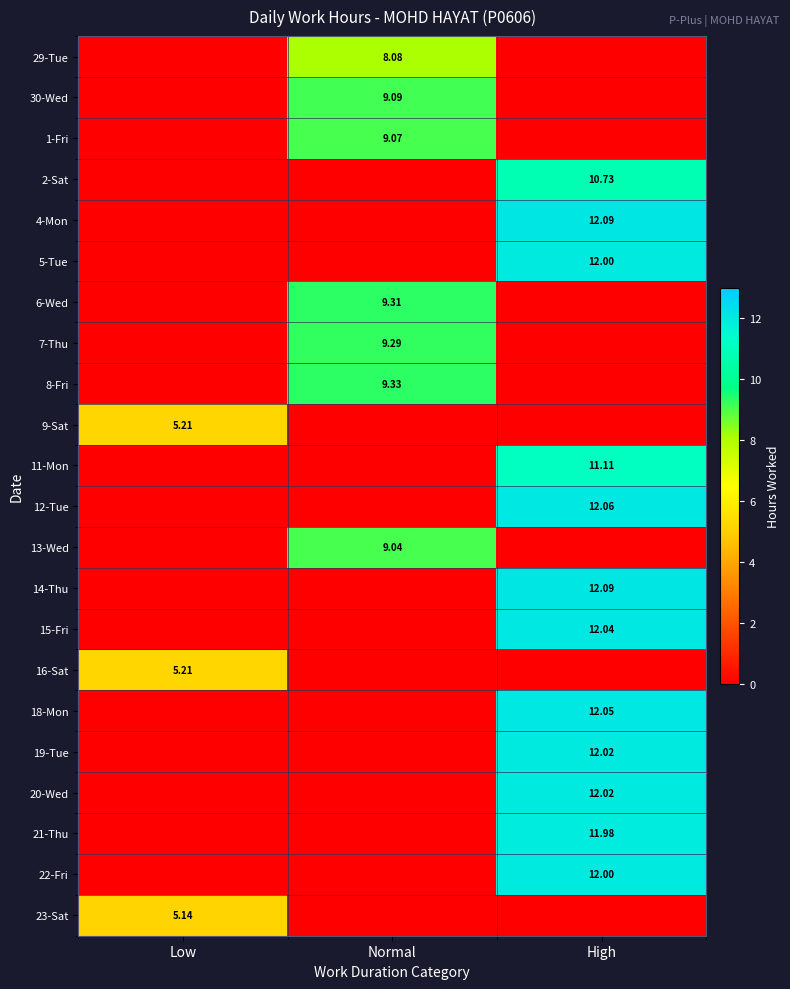

How many data points does each series have?

3